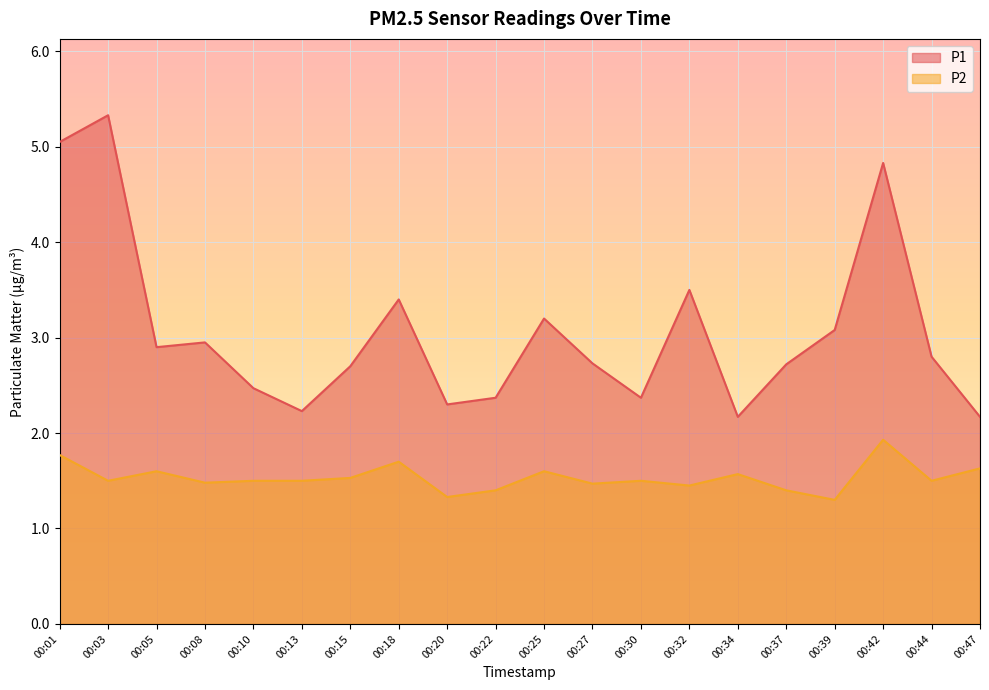

What is the difference between the maximum and second lowest values in the P1 series?

3.2